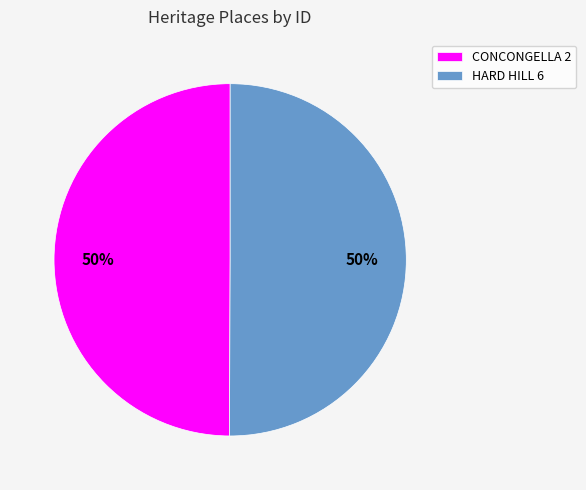

To the nearest percent, what is the average slice percentage?

50%